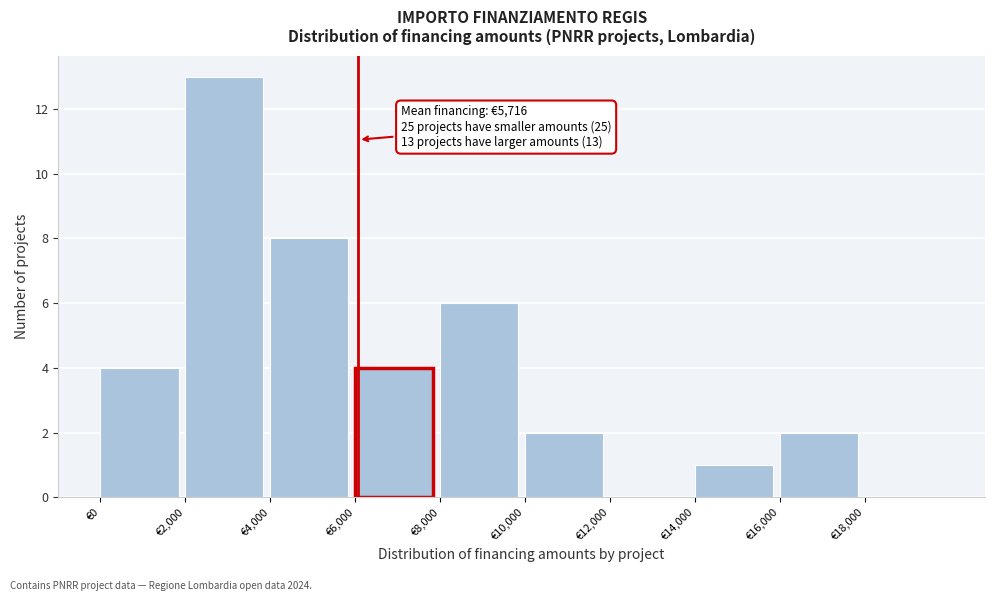

Over which range of the x-axis is the bar tallest?

2000 to 4000